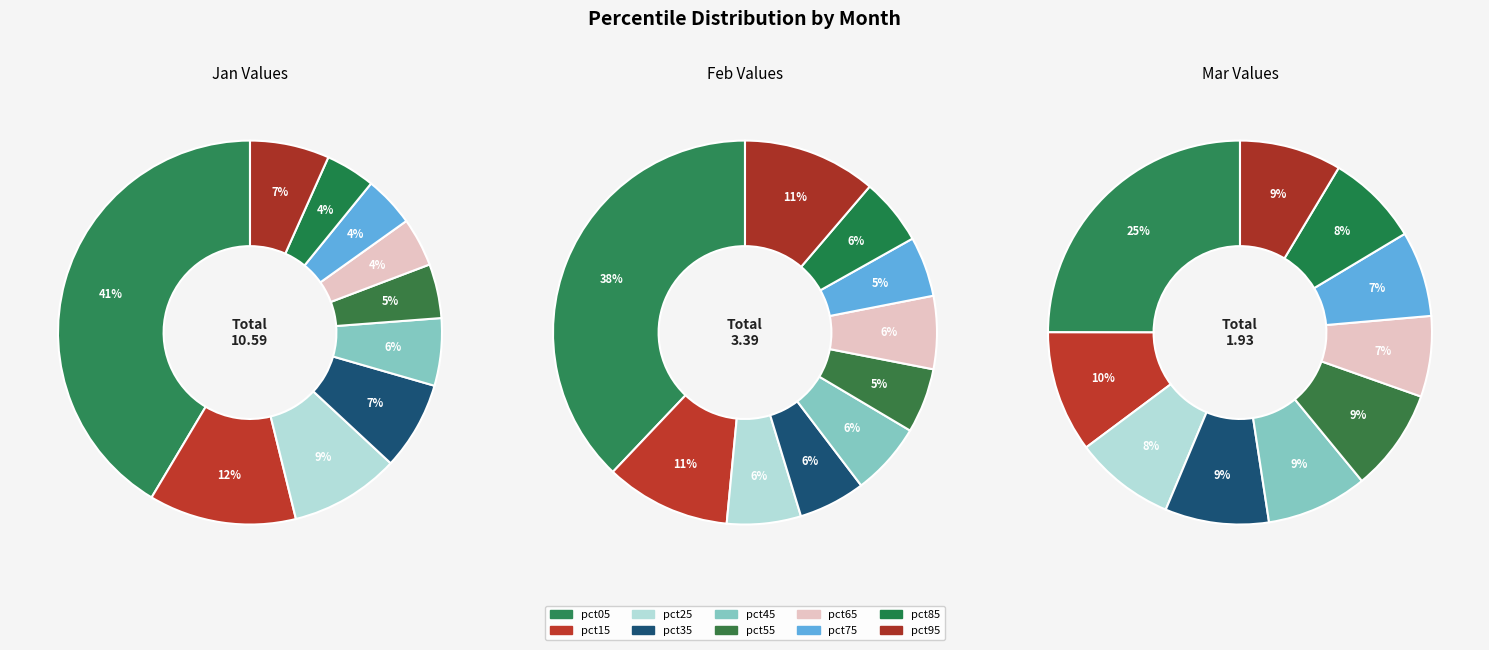

True or false: pct95 accounts for 16% of the total.

False